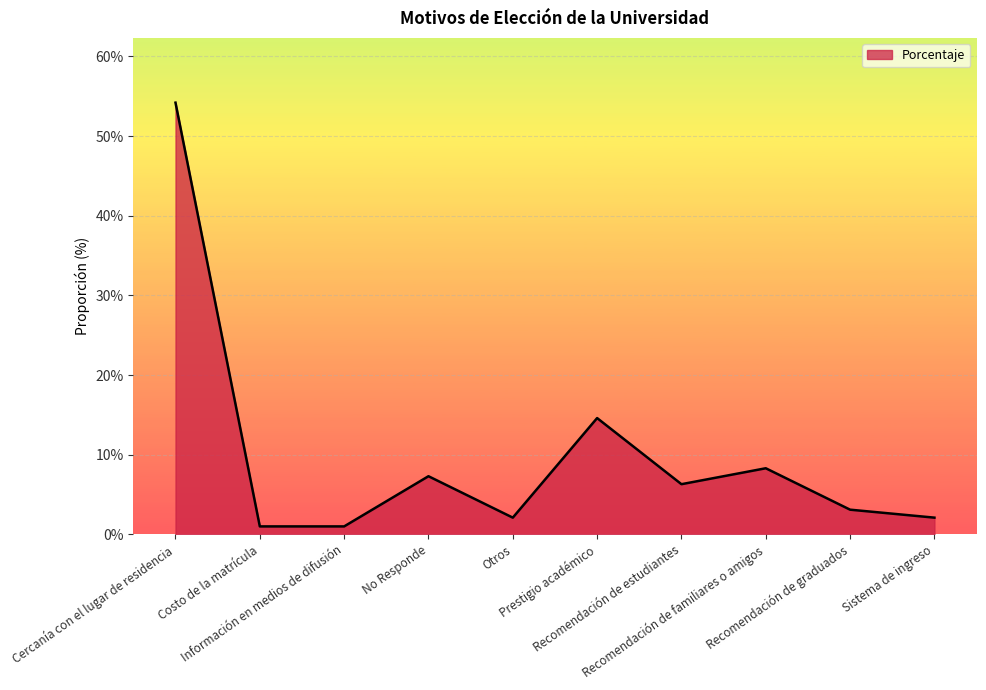

Is this an area chart (filled region under the line)?

Yes